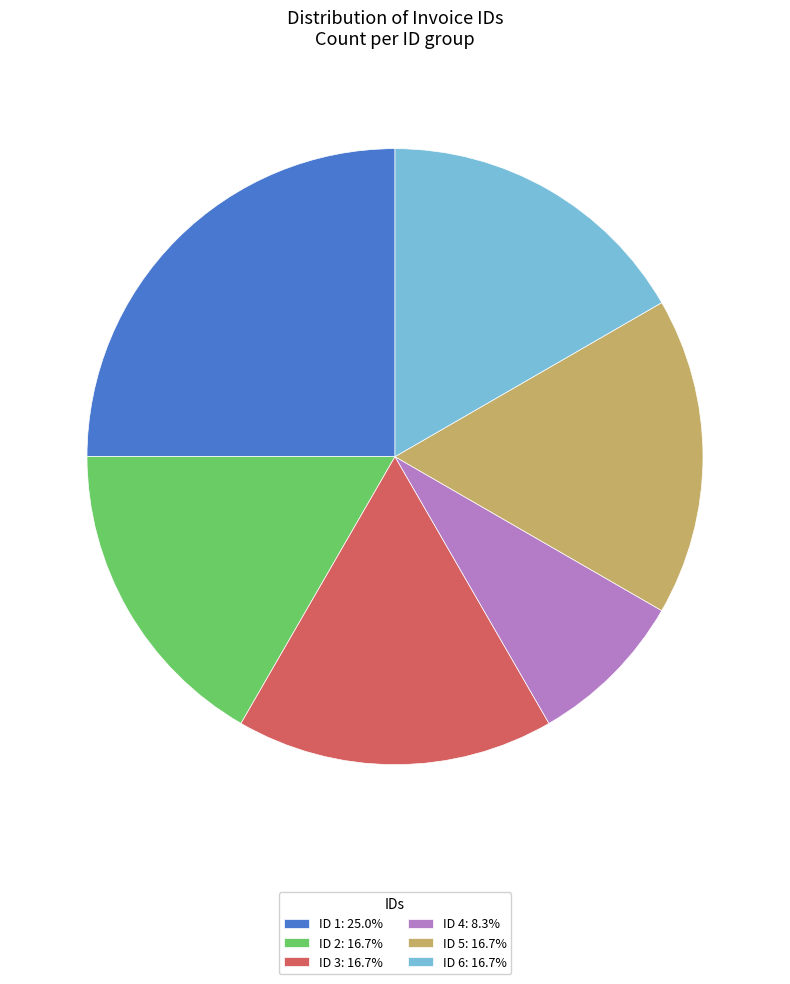

What is the ratio of the value at ID 2: 16.7% to the value at ID 4: 8.3%?

2.0